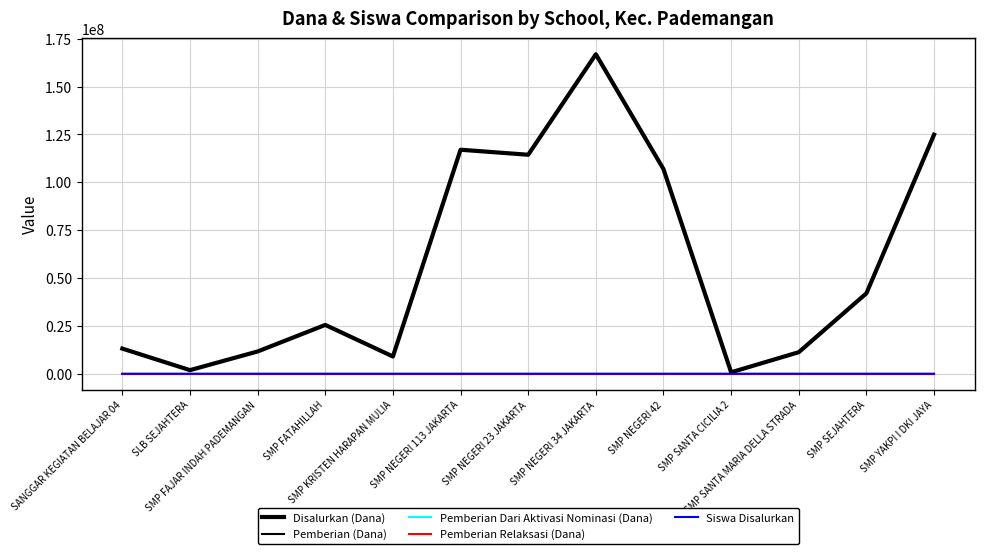

Is this an area chart (filled region under the line)?

No